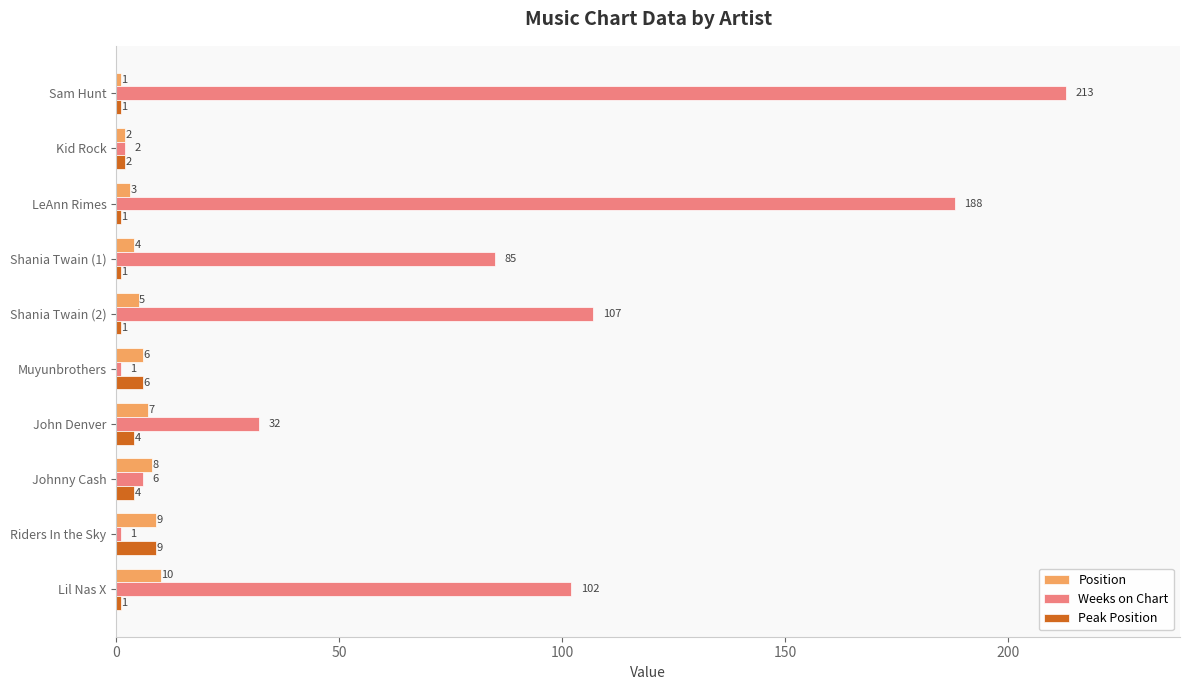

What is the sum of the Position values at LeAnn Rimes and Riders In the Sky?

12